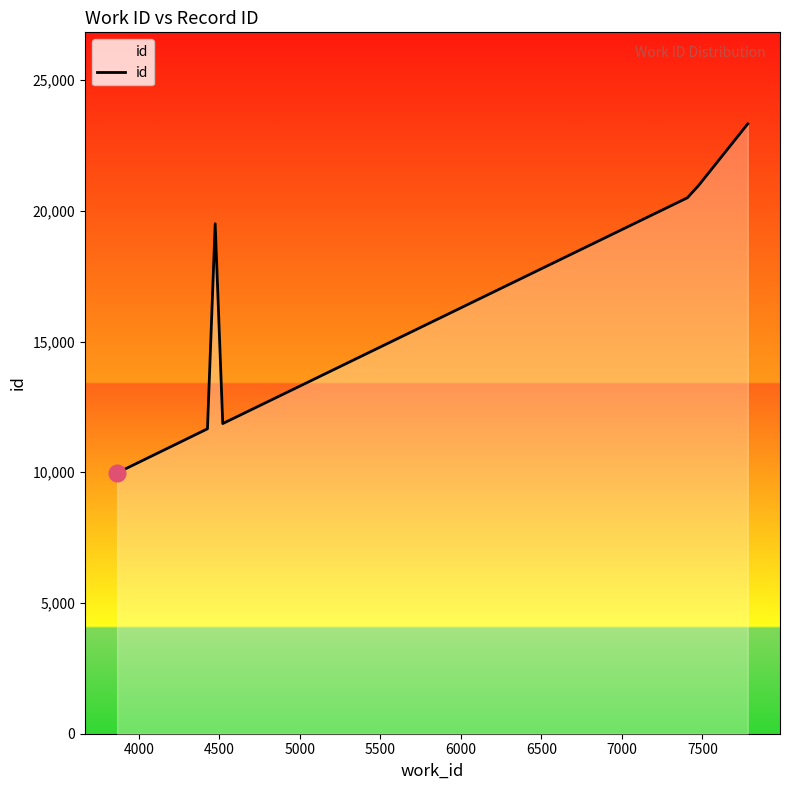

How many values are below 11863?

4